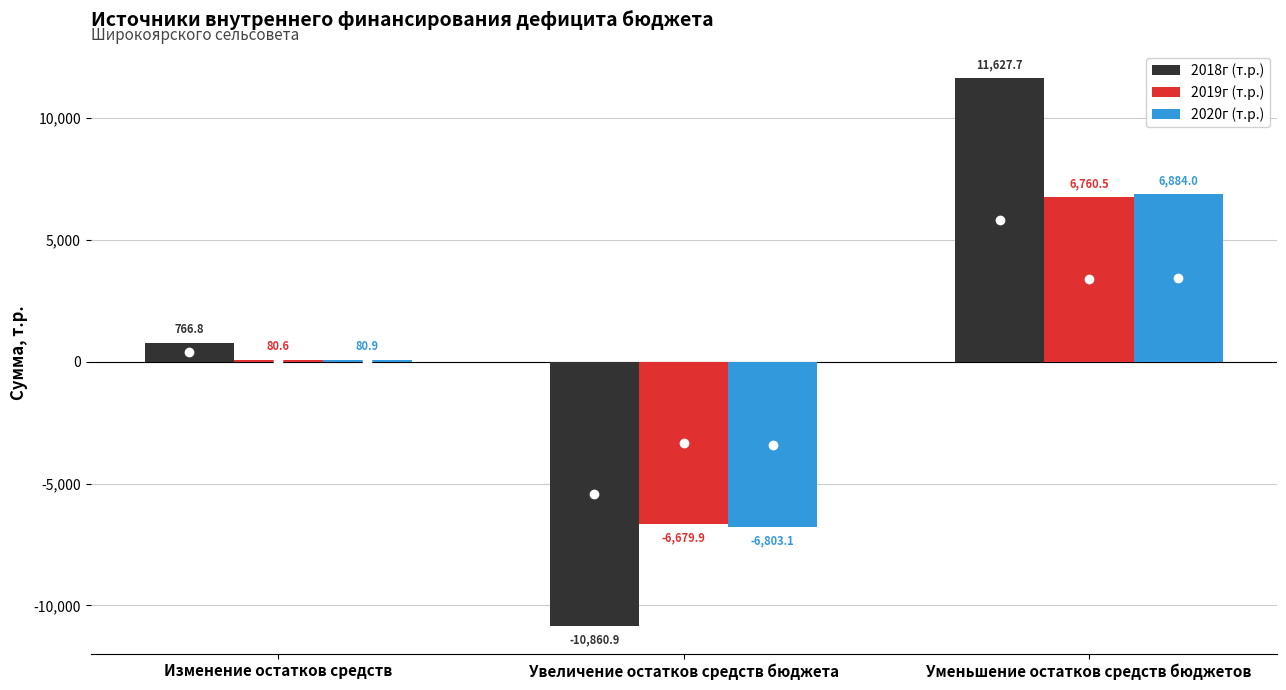

Which label corresponds to the largest value in the chart?

Уменьшение остатков средств бюджетов